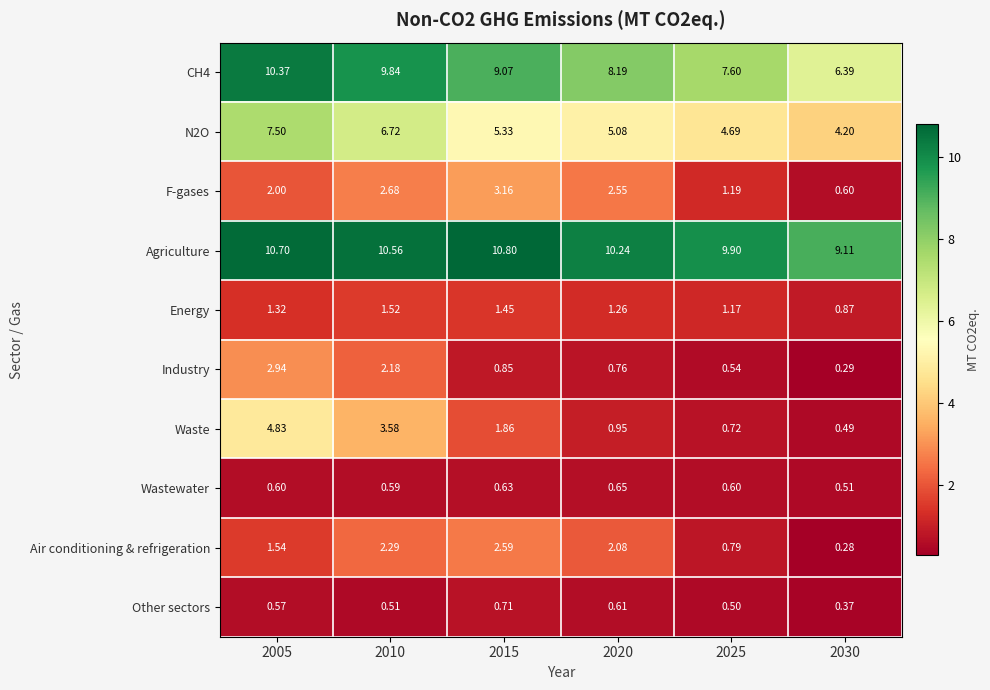

Is the value of F-gases at 2025 greater than the value of Waste at 2010?

No